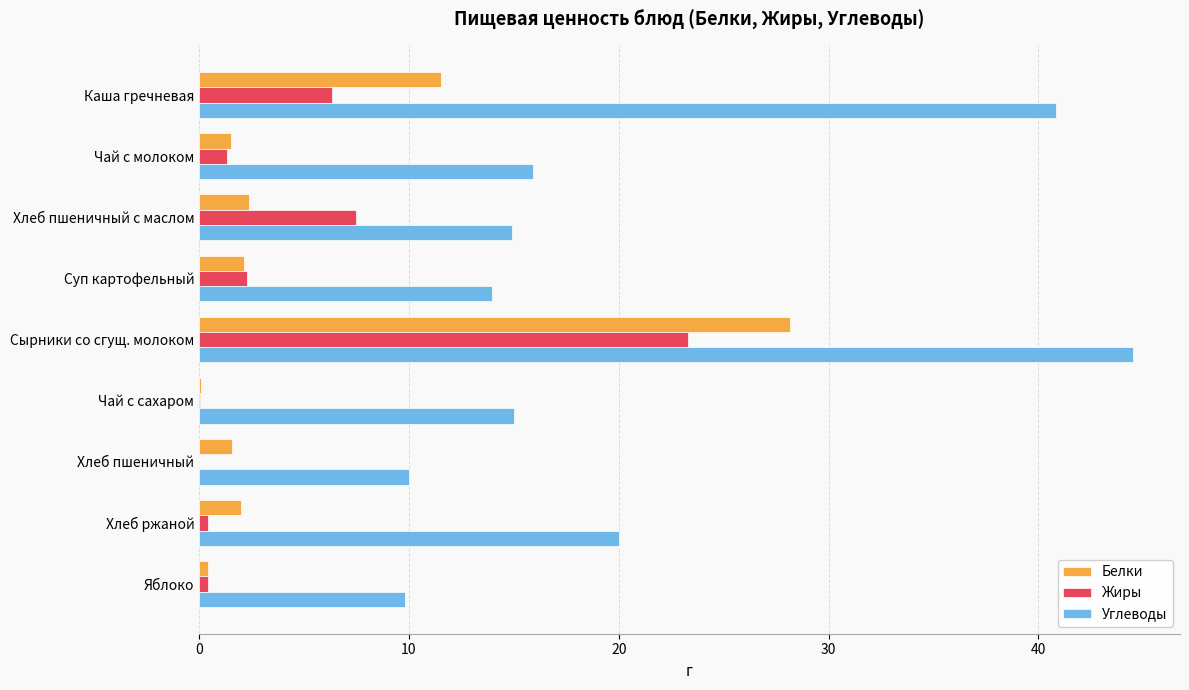

Is it true that Углеводы equals 54.5 at Каша гречневая?

False